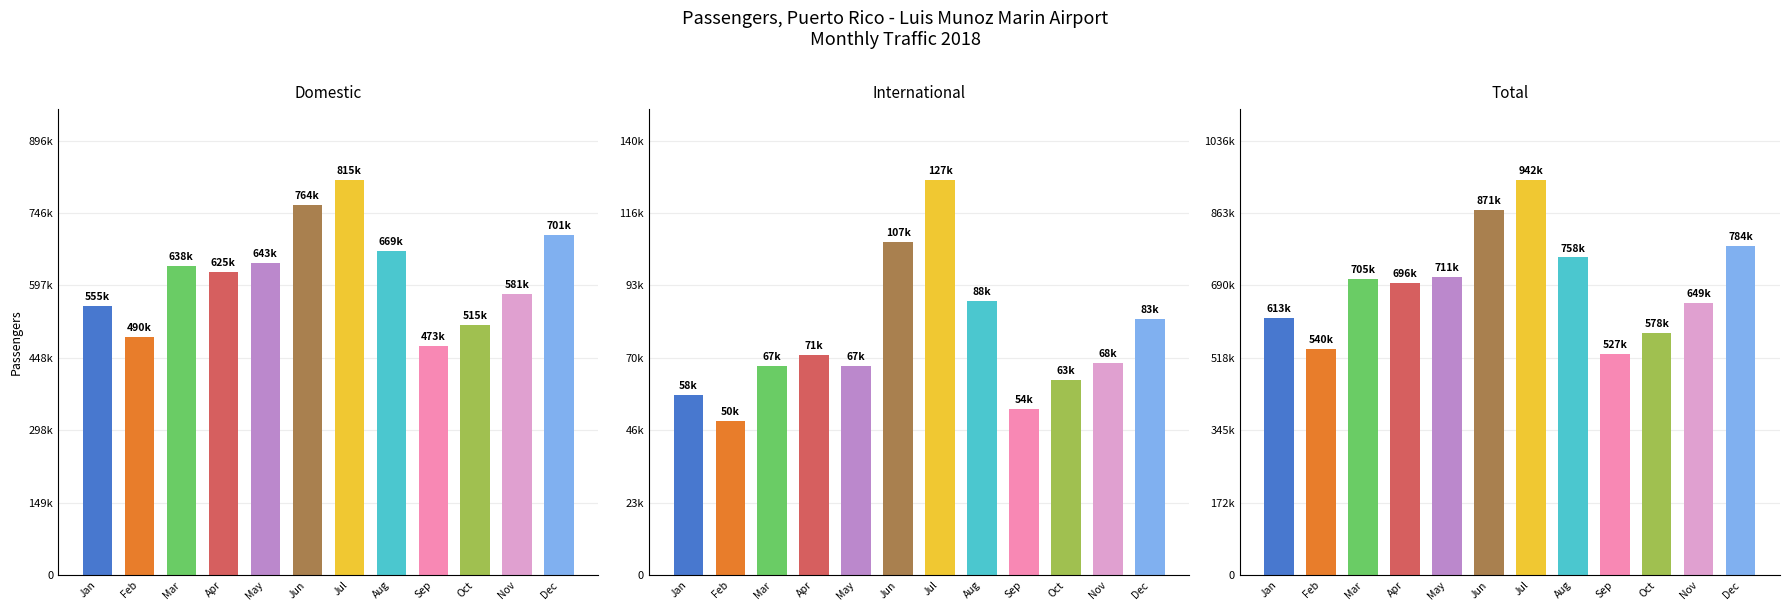

How many groups of bars are there?

12